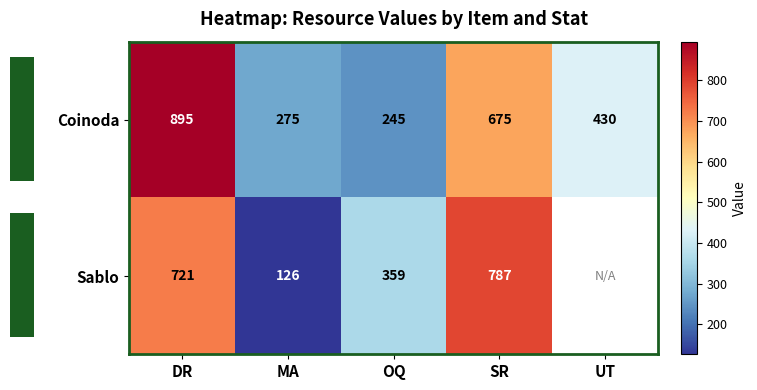

What is the average value of the Coinoda series?

504